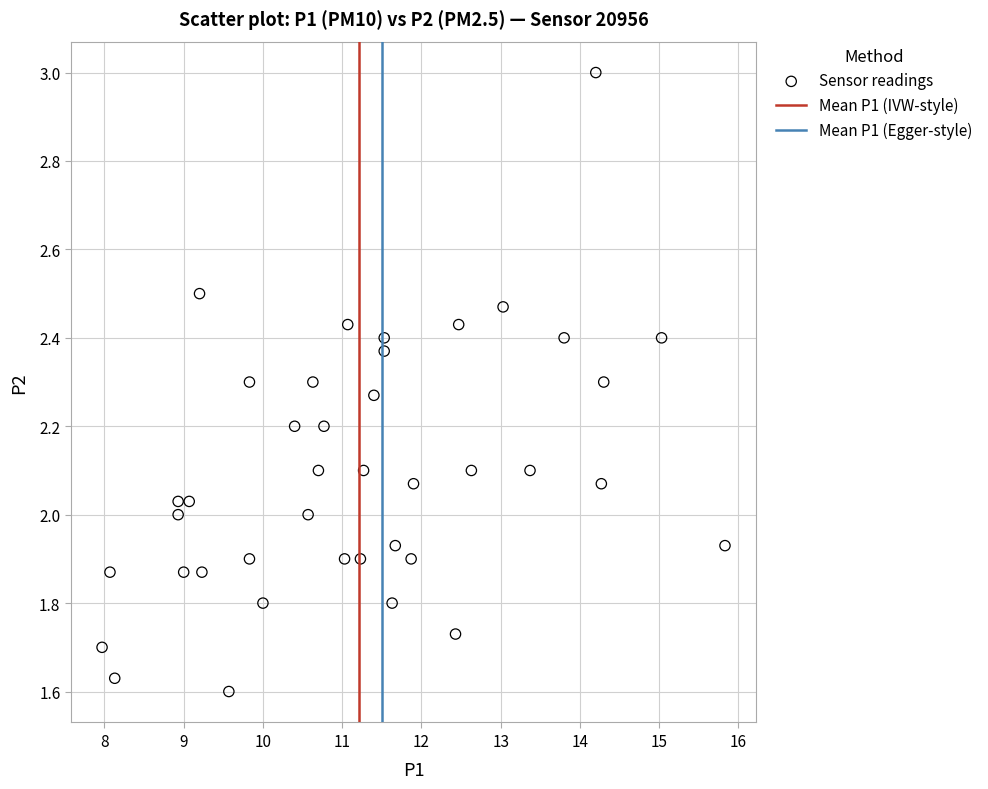

What is the range of Y values (max minus min)?

1.4